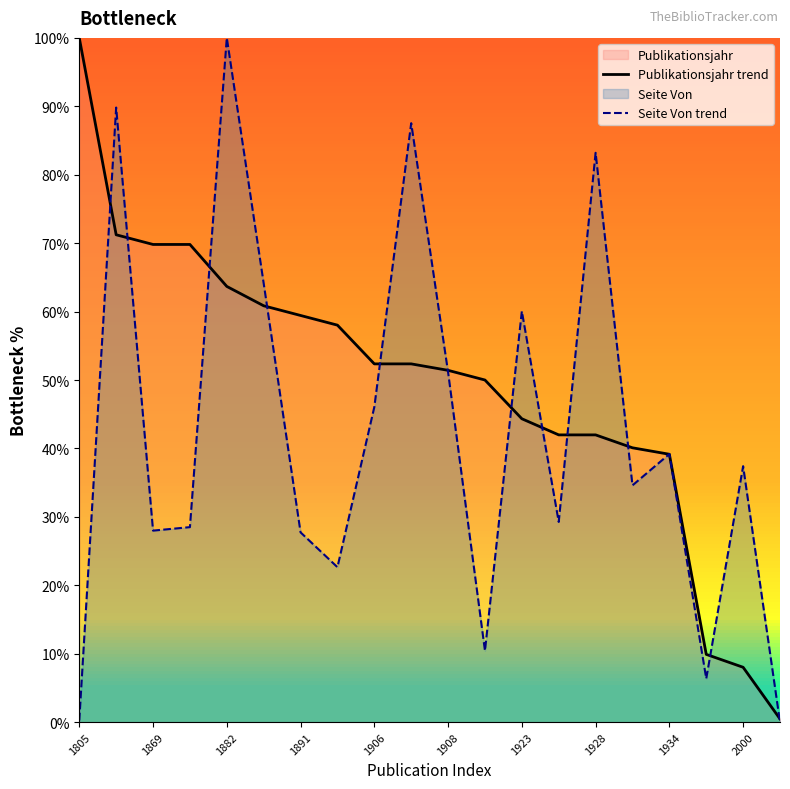

At which label is Publikationsjahr trend closest to 50?

11